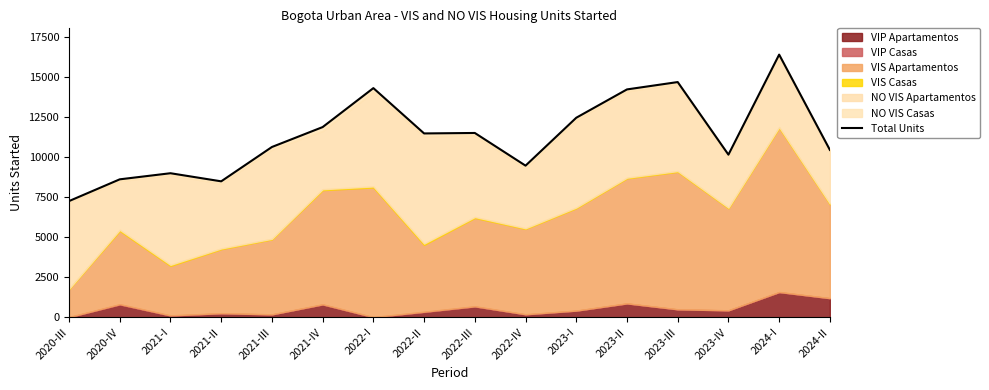

At which label is the value closest to 11843?

2021-IV